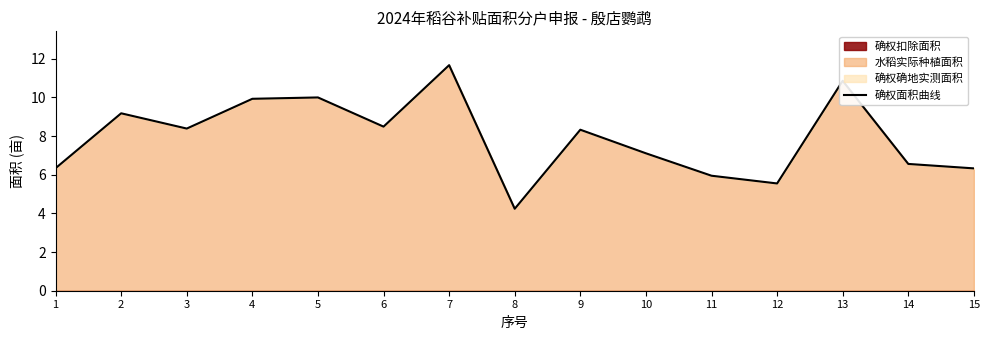

What is the sum of the values at 7 and 10?

18.8